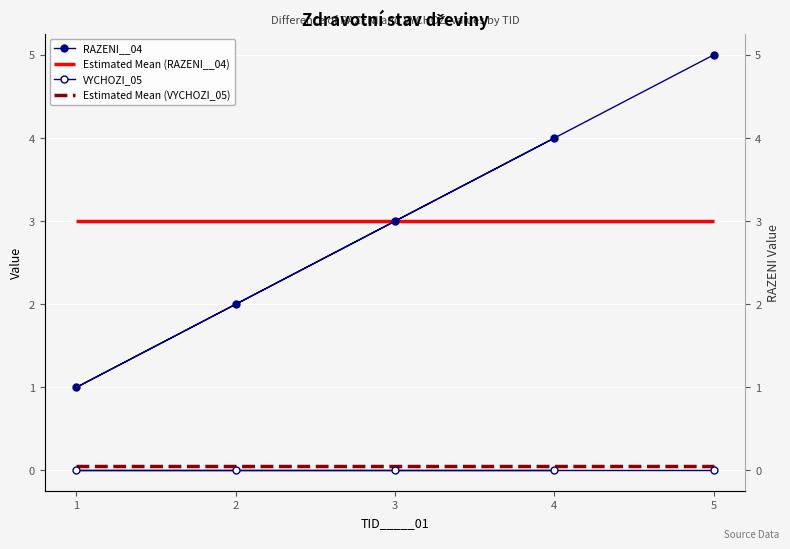

Rank the series at 4 from highest to lowest value.

RAZENI__04, VYCHOZI_05